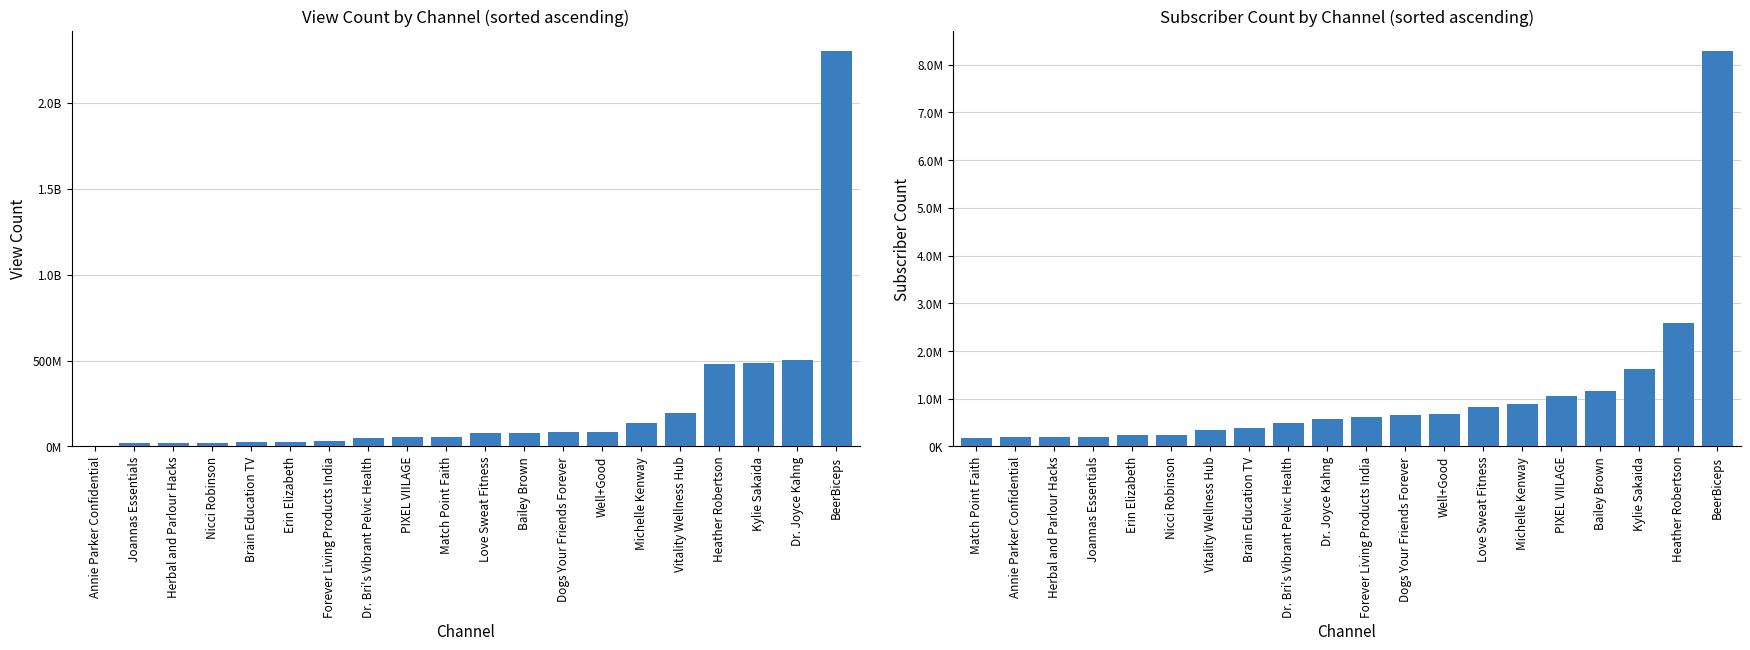

What is the label of the 15th bar from the left?

Michelle Kenway